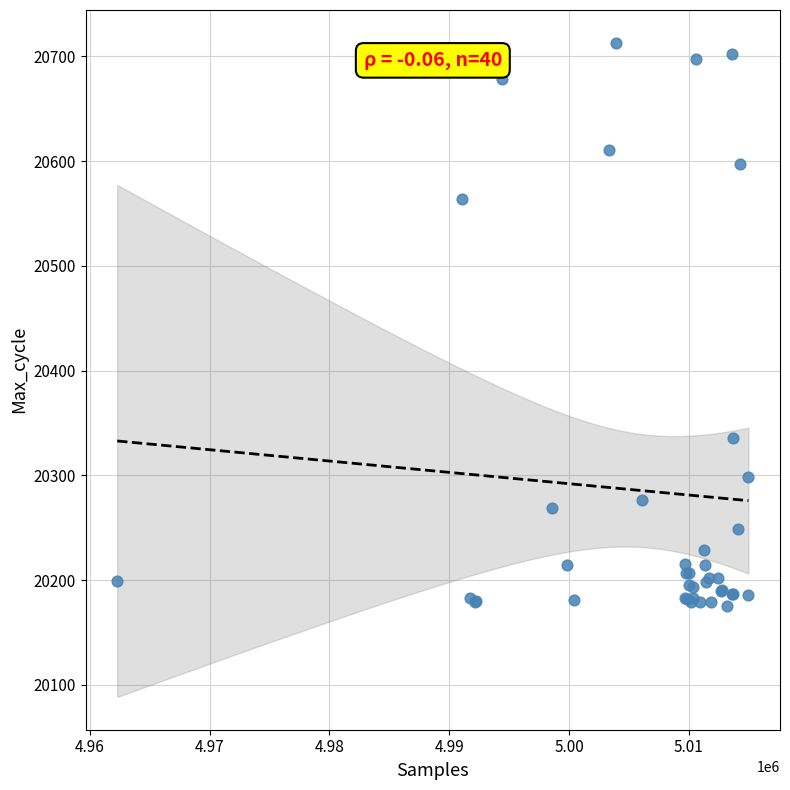

What Y value in the scatter plot is closest to 20444?

20336